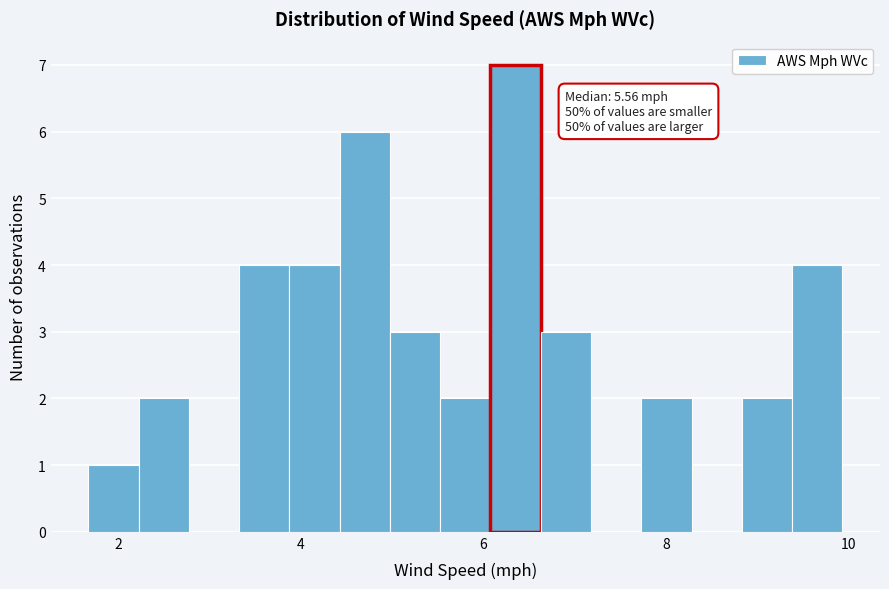

Around what value on the x-axis is the tallest bar? Give the approximate position of its centre, as read against the axis.

6.4